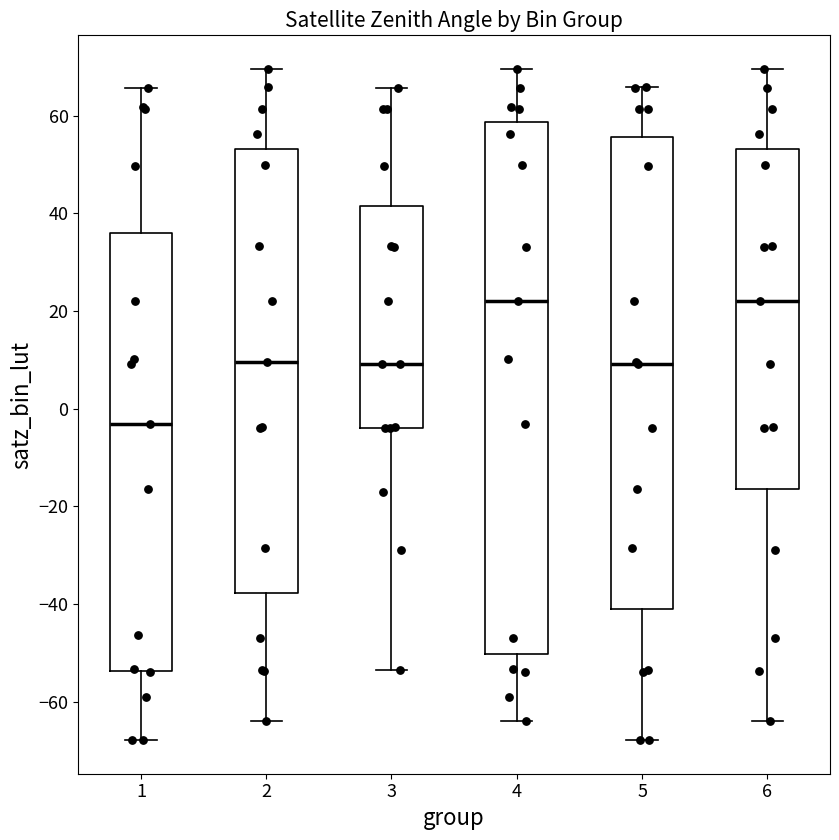

Reading left to right, read every box against the y-axis: the position of its median line, the range the box covers, and the ends of its whiskers. The values are not printed on the chart, so give them approximately, as read against the axis.

1: median -4, box -54 to 36, whiskers -68 to 66
2: median 10, box -38 to 54, whiskers -64 to 70
3: median 10, box -4 to 42, whiskers -54 to 66
4: median 22, box -50 to 58, whiskers -64 to 70
5: median 10, box -42 to 56, whiskers -68 to 66
6: median 22, box -16 to 54, whiskers -64 to 70